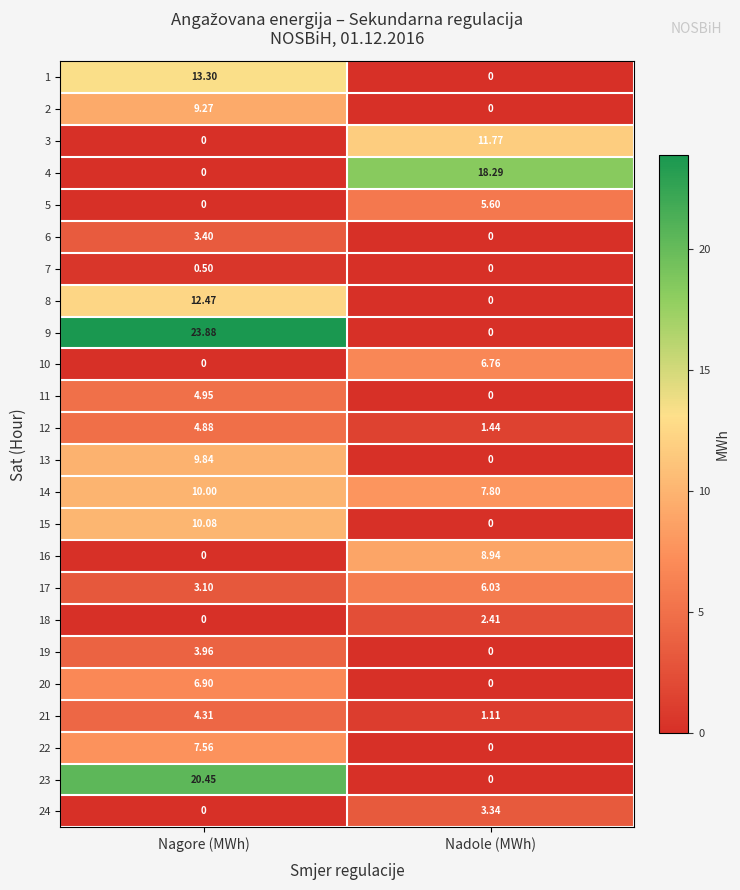

List the labels in order of 12 value, largest first.

Nagore (MWh), Nadole (MWh)